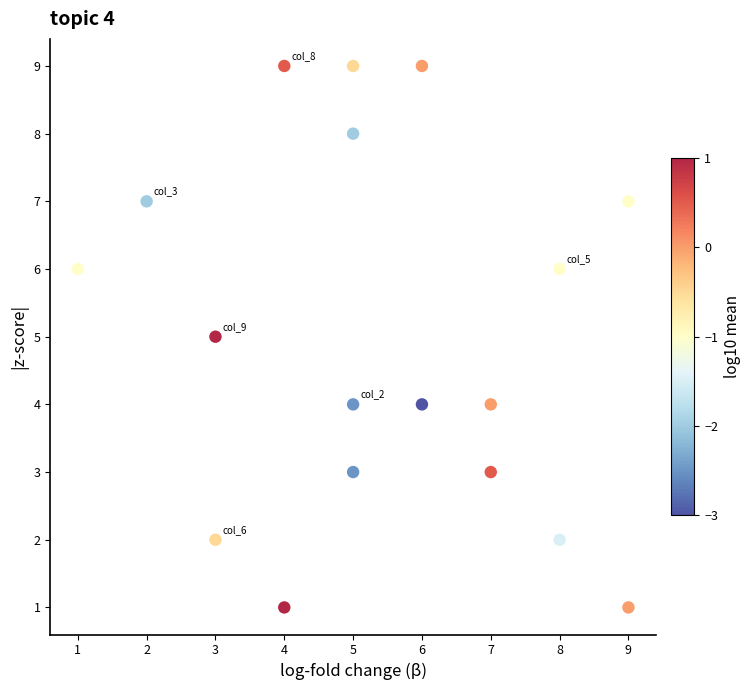

What is the range of X values (max minus min)?

8